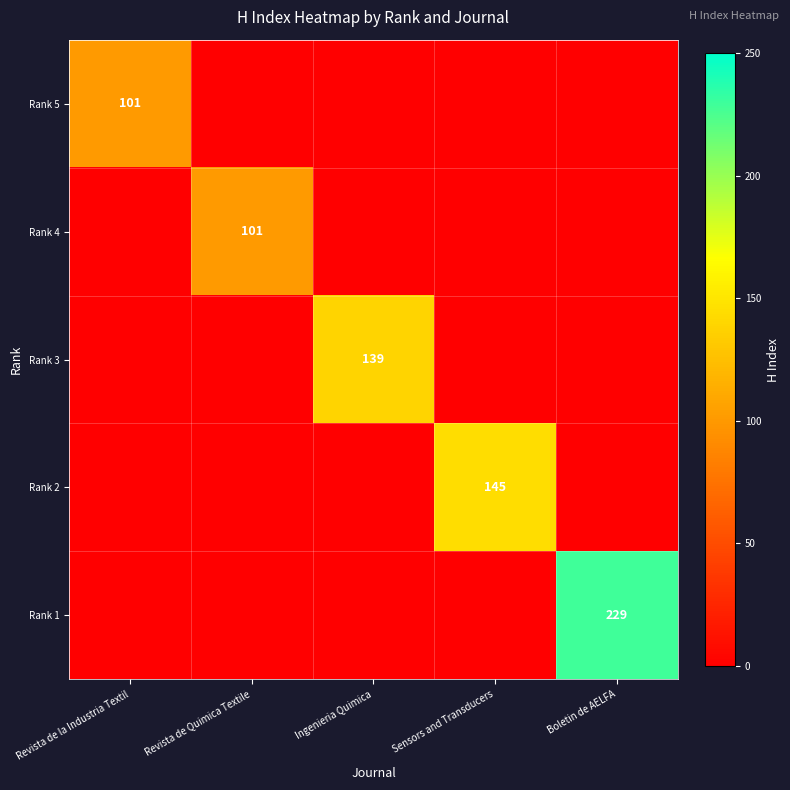

What is the total value across all series at Revista de la Industria Textil?

101